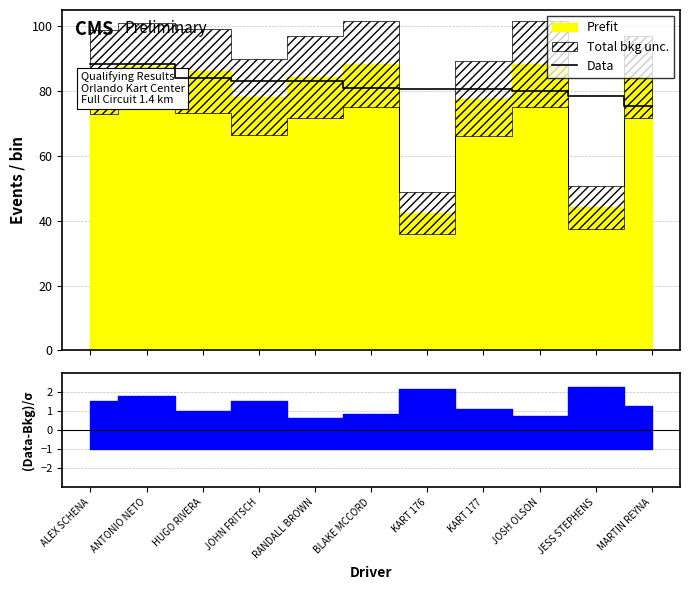

What is the sum of all values?

903.0